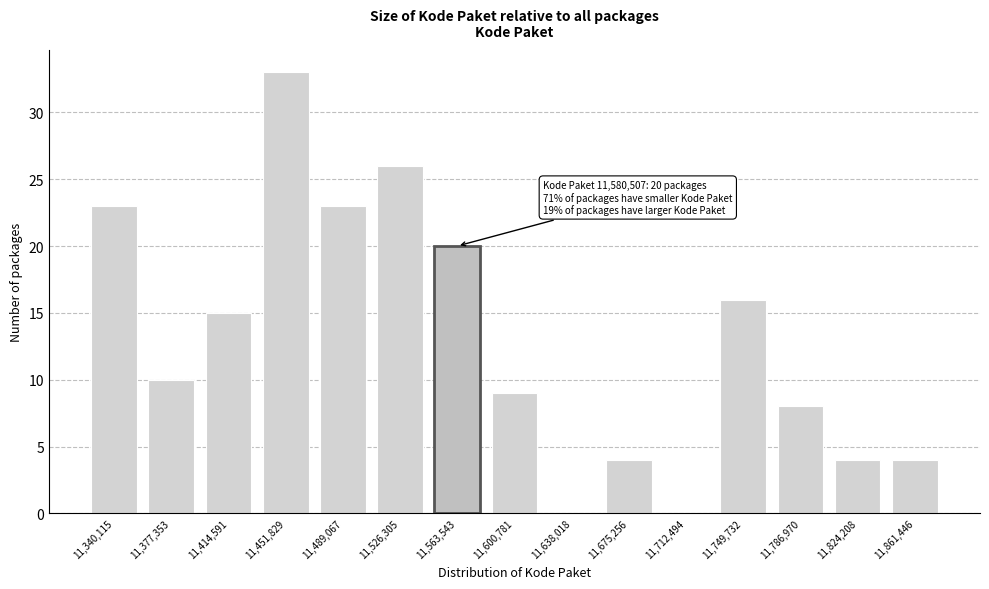

Reading left to right, extract all data points from this chart.

11,340,115=23	11,377,353=10	11,414,591=15	11,451,829=33	11,489,067=23	11,526,305=26	11,563,543=20	11,600,781=9	11,638,018=0	11,675,256=4	11,712,494=0	11,749,732=16	11,786,970=8	11,824,208=4	11,861,446=4